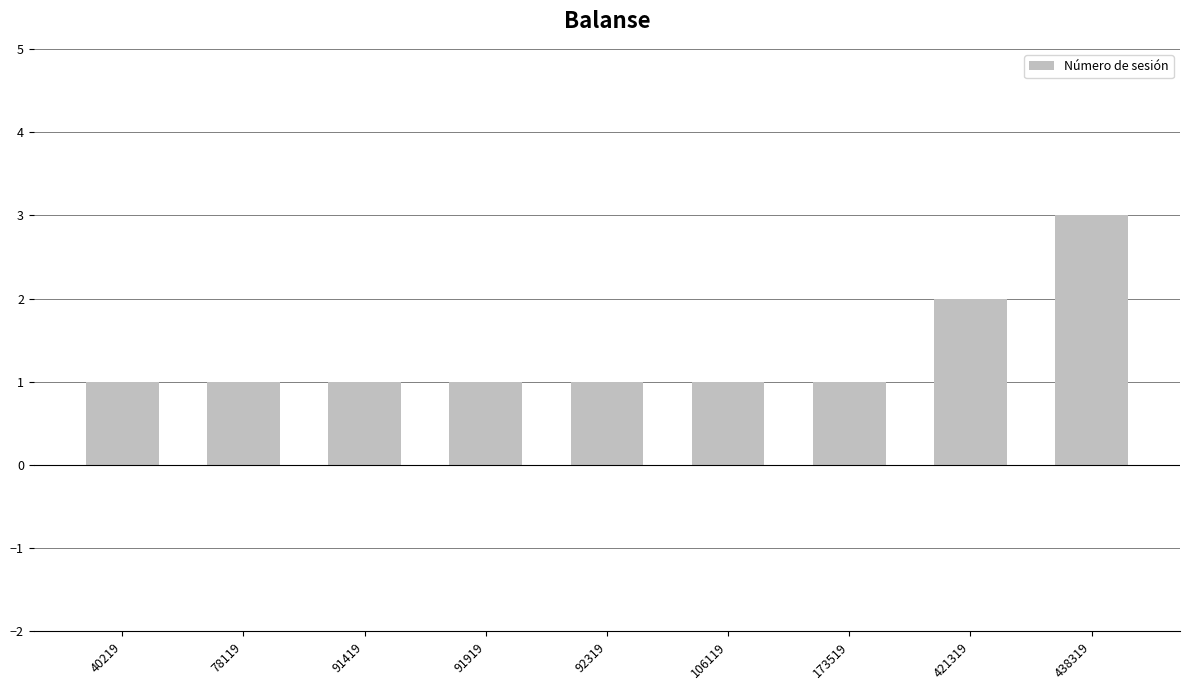

Reading left to right, what are all the values shown in this chart?

40219=1	78119=1	91419=1	91919=1	92319=1	106119=1	173519=1	421319=2	438319=3